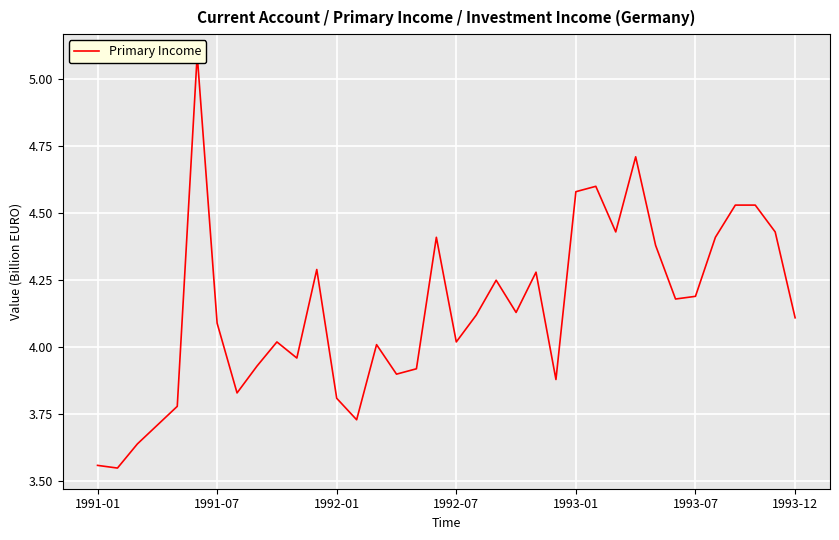

How many lines are shown in the chart?

1